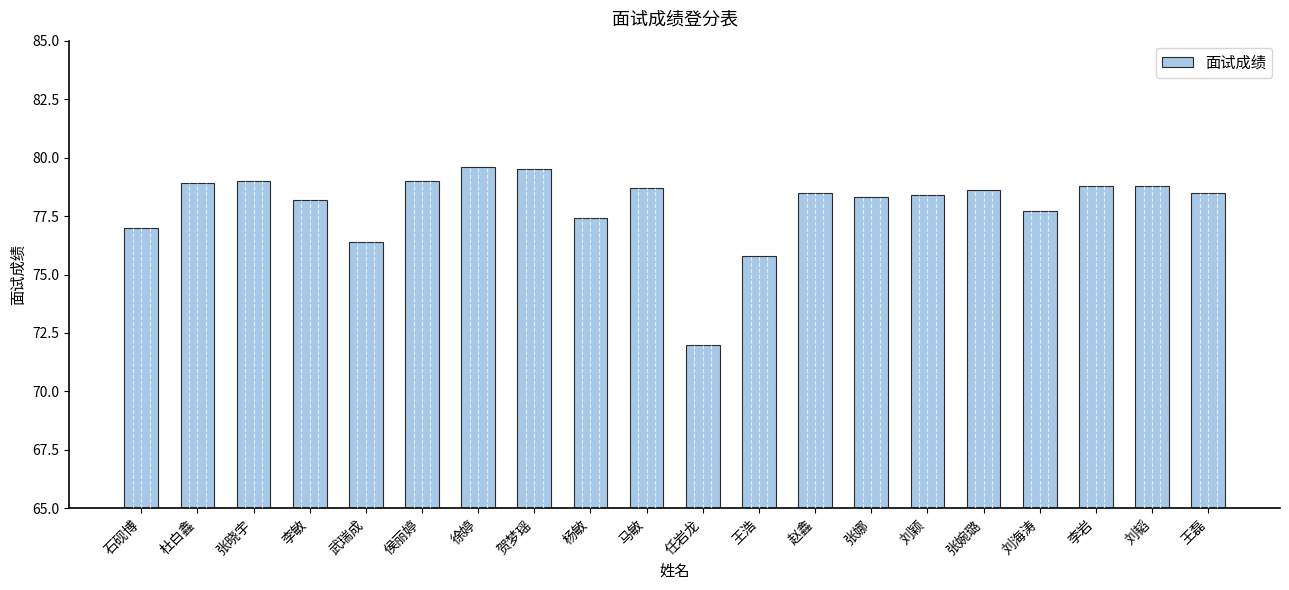

What value does the data have at 李岩?

78.8